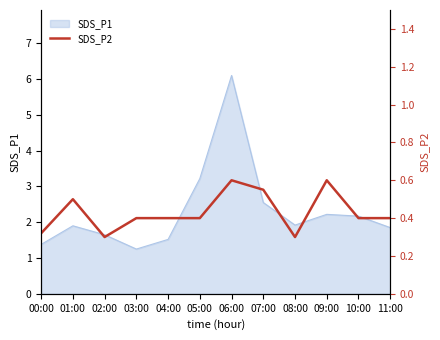

What is the difference between the maximum and second lowest values?

0.3